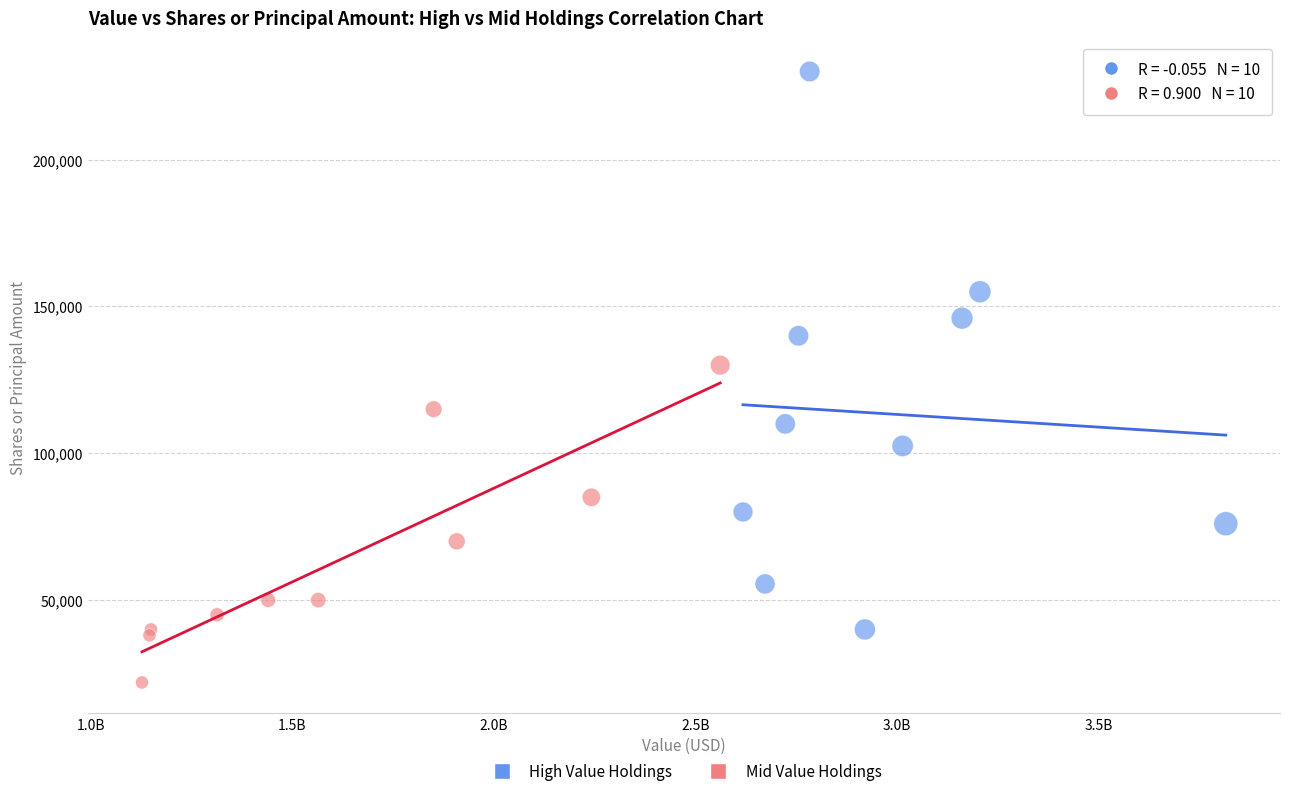

Which series has the widest spread of Y values?

High Value Holdings